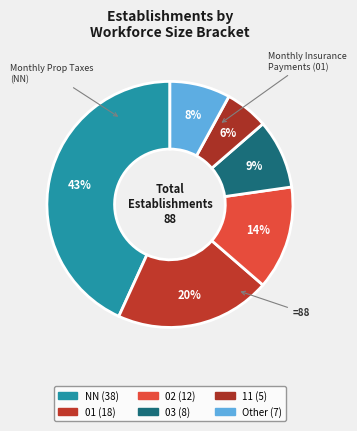

What percentage is NOT represented by NN?

56.8%